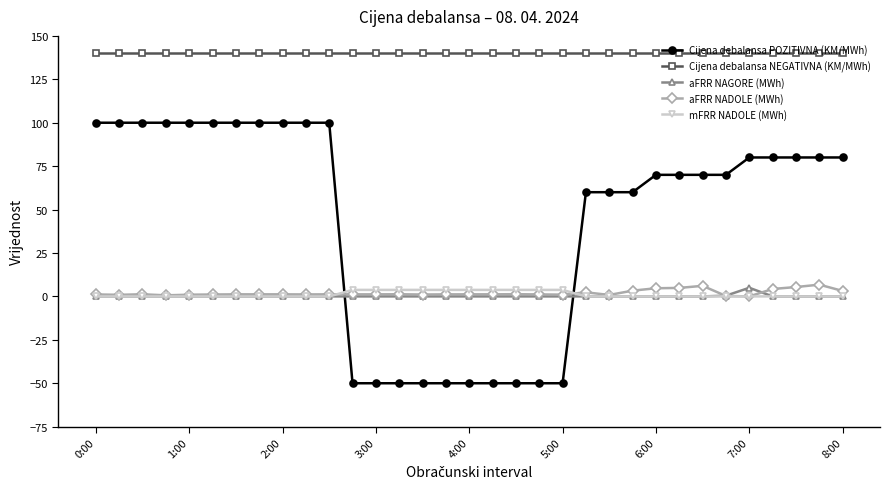

What is the smallest value displayed?

-50.0